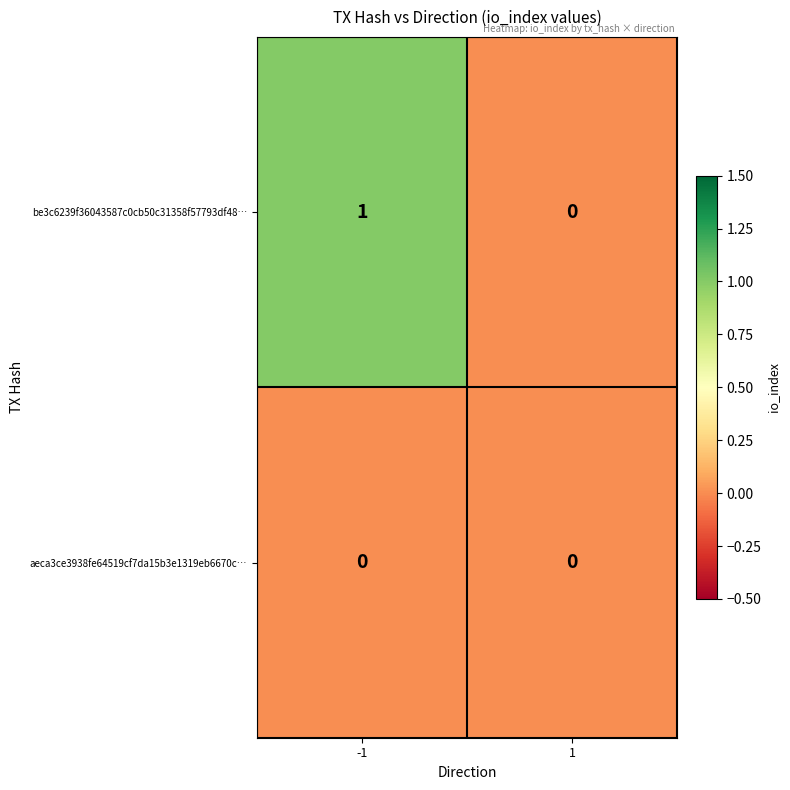

List the series in order of their peak value, lowest first.

aeca3ce3938fe64519cf7da15b3e1319eb6670c…, be3c6239f36043587c0cb50c31358f57793df48…